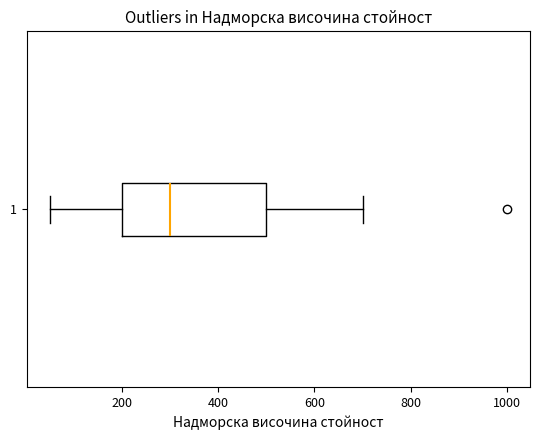

Read this box plot against the x-axis: the position of the median line, the range covered by the box, and the ends of both whiskers. The values are not printed on the chart, so give them approximately, as read against the axis.

median 300, box 200 to 500, whiskers 60 to 700